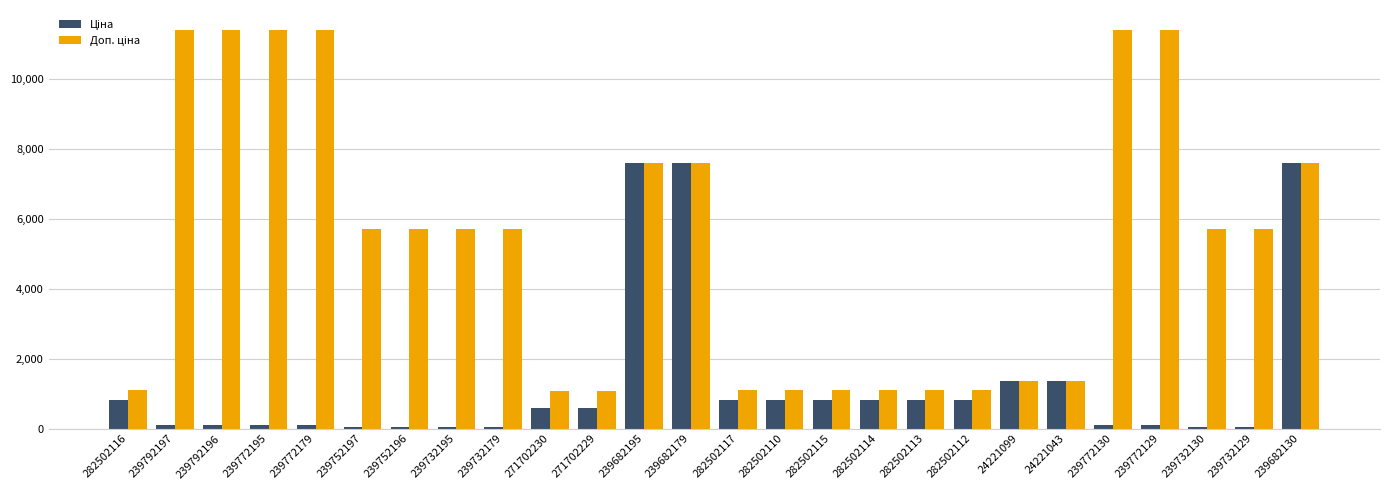

What is the total value across all series at 271702229?

1671.6